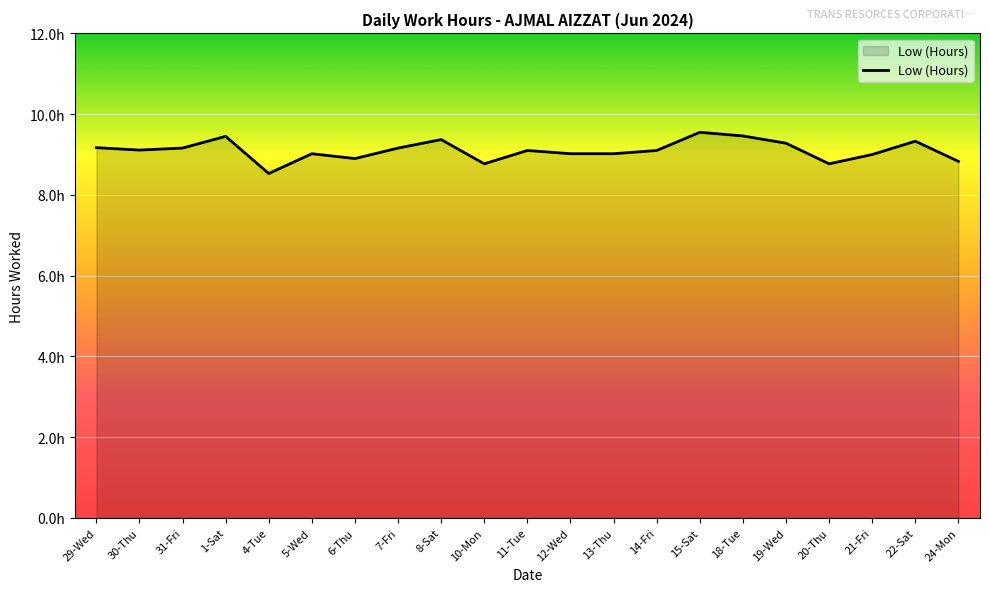

What position from the left is 6-Thu?

7